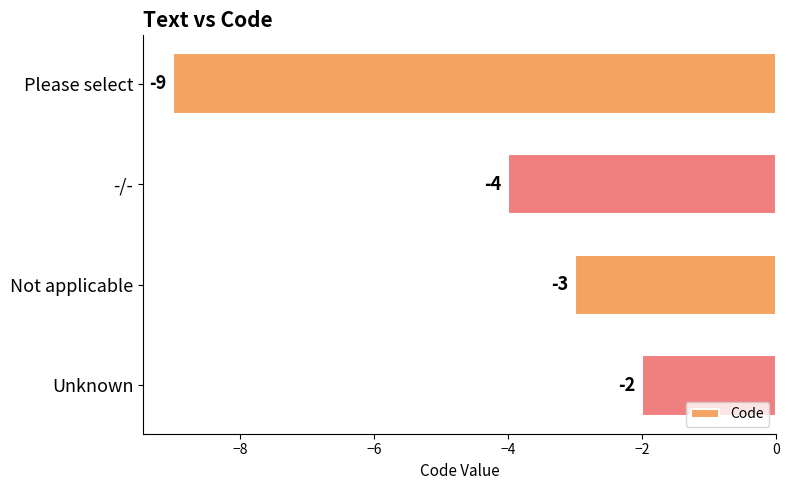

How many values are below -3?

2